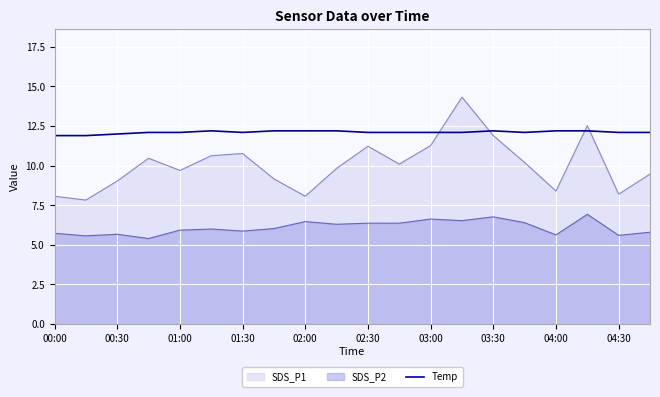

Rank the series by their average value, from highest to lowest.

Temp, SDS_P1, SDS_P2